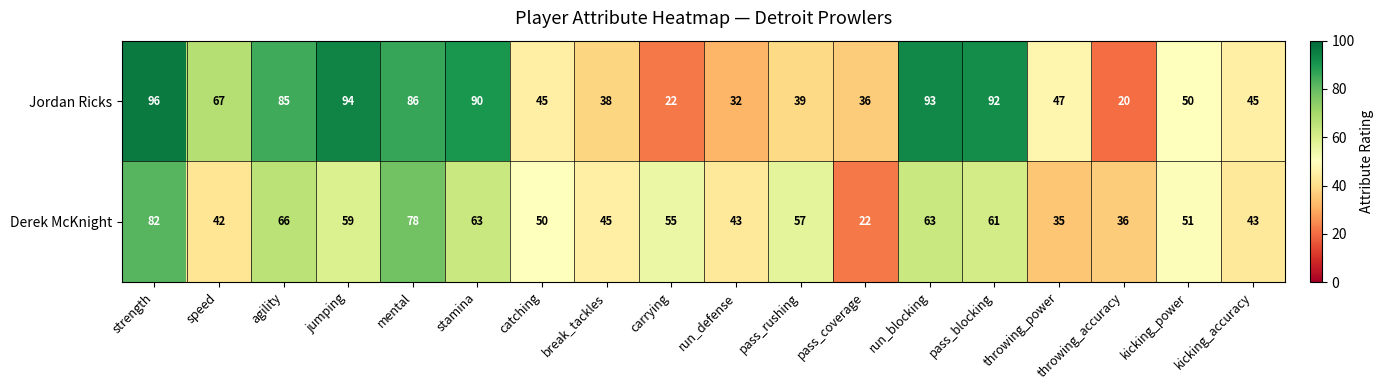

Which series has the largest total across all categories?

Jordan Ricks